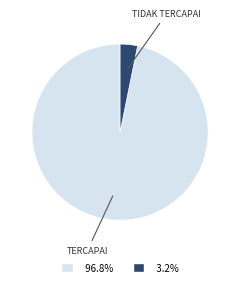

Does any single category account for the majority?

Yes